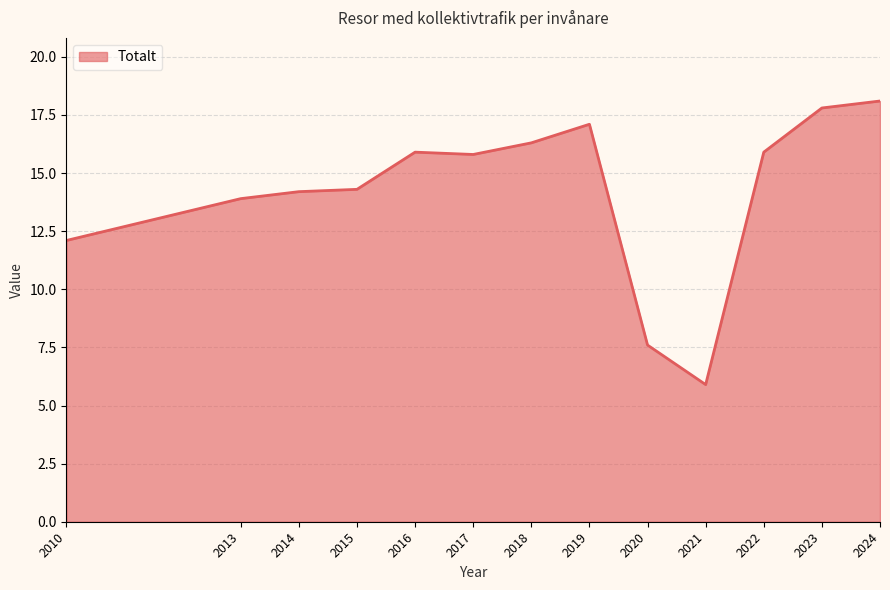

Which category has the highest value across all series?

2024